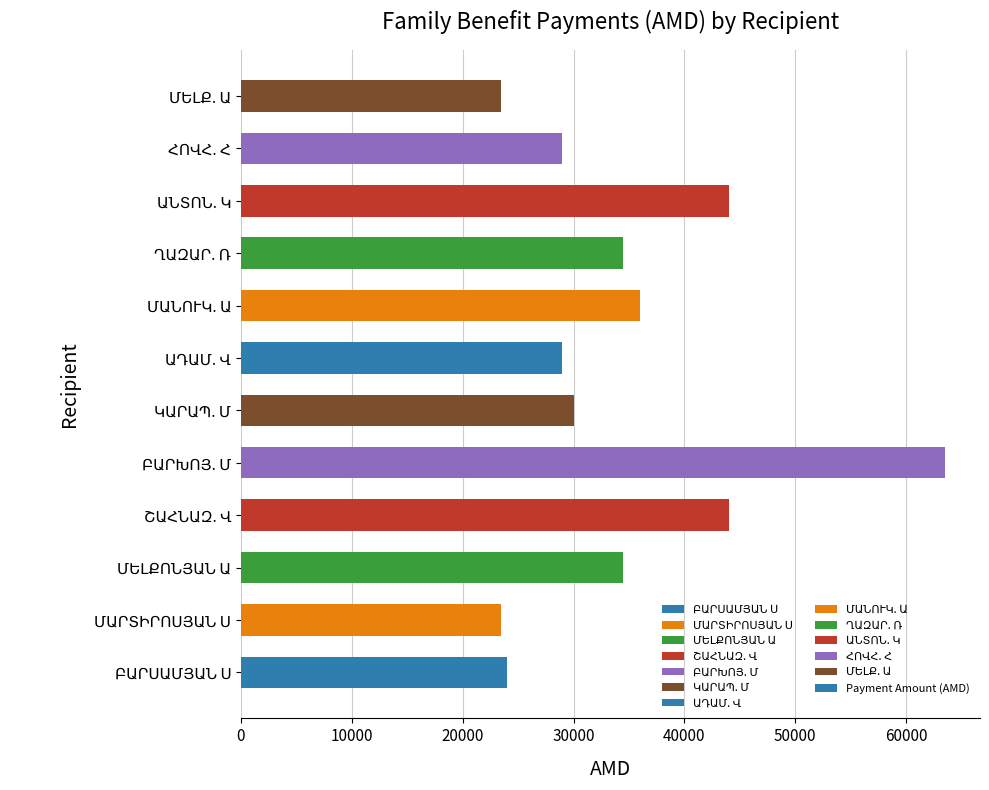

What is the maximum value shown in the chart?

63500